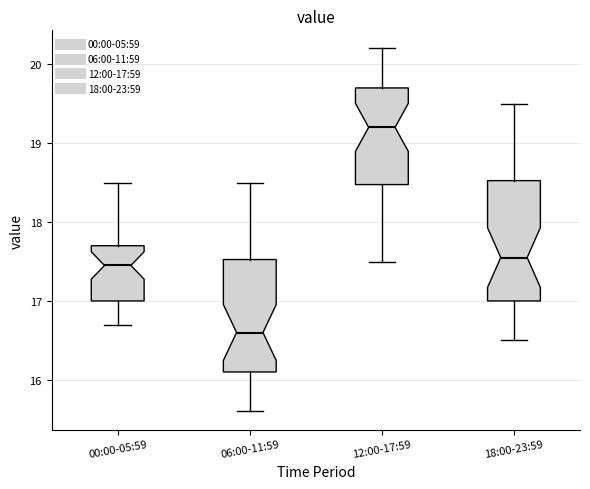

Reading left to right, transcribe this box plot: for each box, give where its median line is, the range the box spans, and where its two whiskers end, as read against the y-axis. The values are not printed on the chart, so give them approximately, as read against the axis.

00:00-05:59: median 17.5, box 17.0 to 17.7, whiskers 16.7 to 18.5
06:00-11:59: median 16.6, box 16.1 to 17.5, whiskers 15.6 to 18.5
12:00-17:59: median 19.2, box 18.5 to 19.7, whiskers 17.5 to 20.2
18:00-23:59: median 17.6, box 17.0 to 18.5, whiskers 16.5 to 19.5